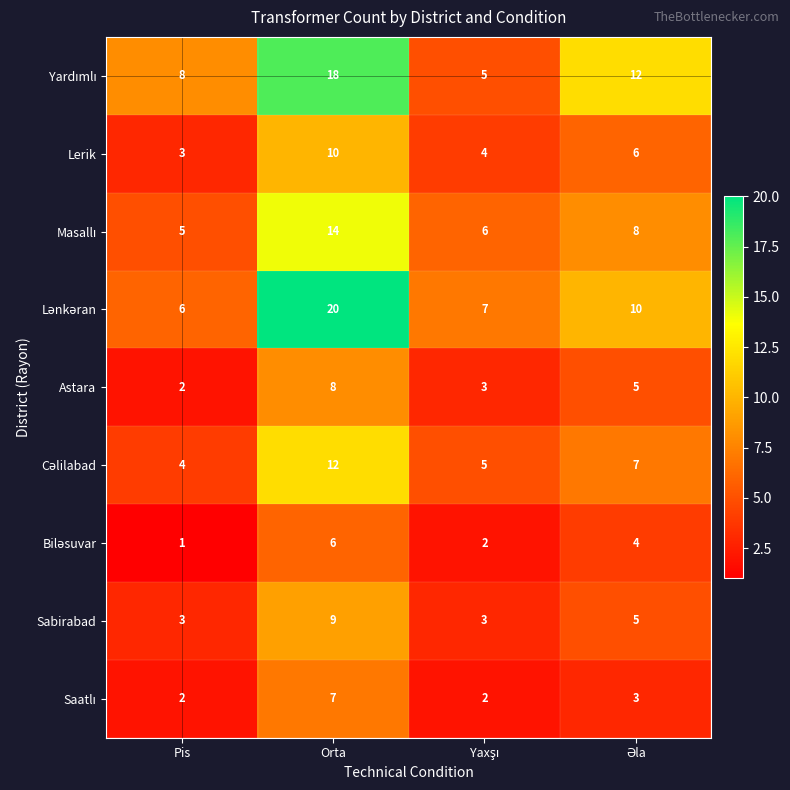

What is the sum of the Sabirabad values at Orta and Pis?

12